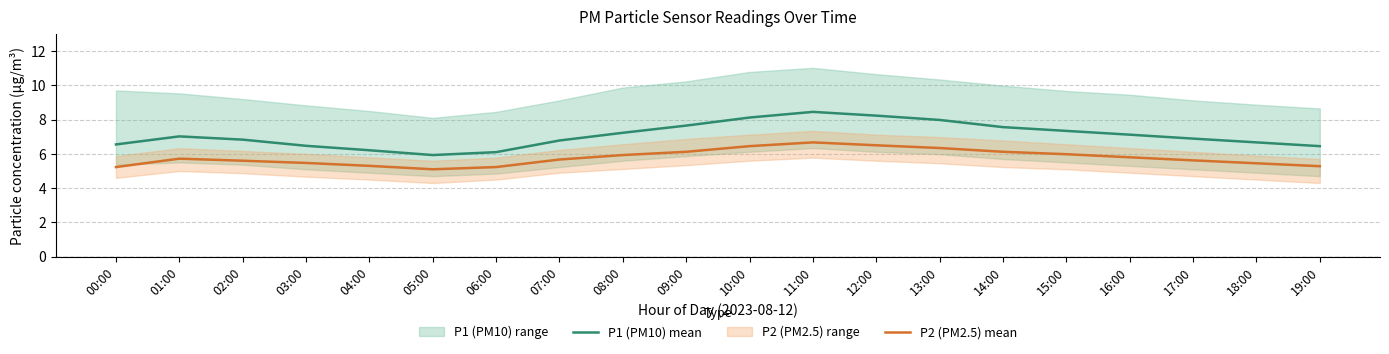

Where is P1 (PM10) mean nearest to the value 7?

01:00